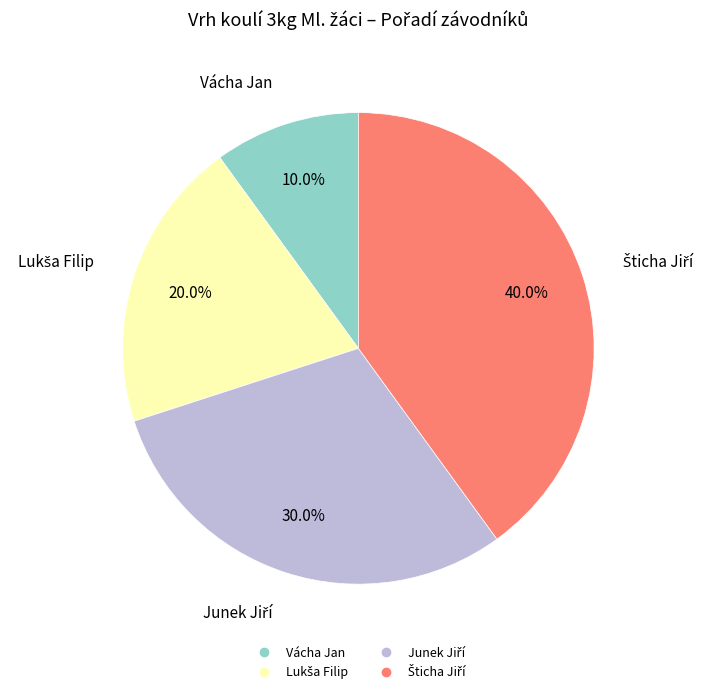

Is there a majority slice in this chart?

No